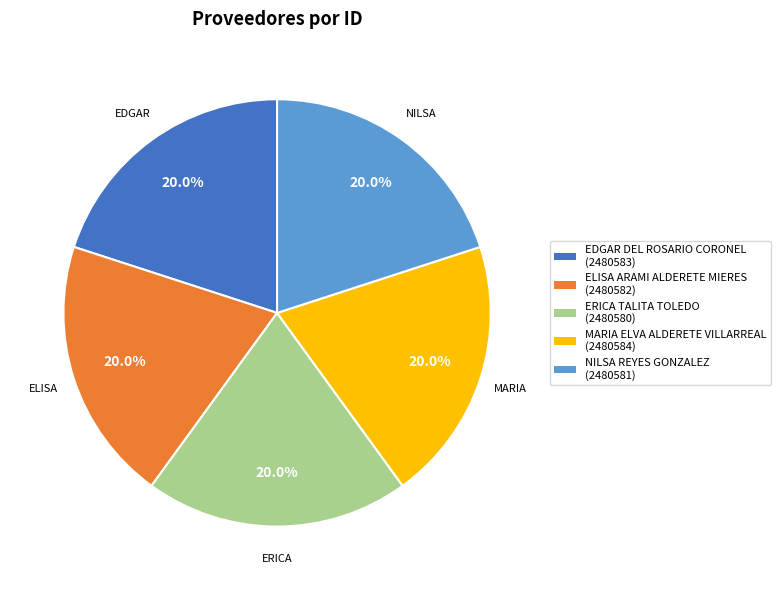

Does ERICA TALITA TOLEDO account for over 50% of the chart?

No